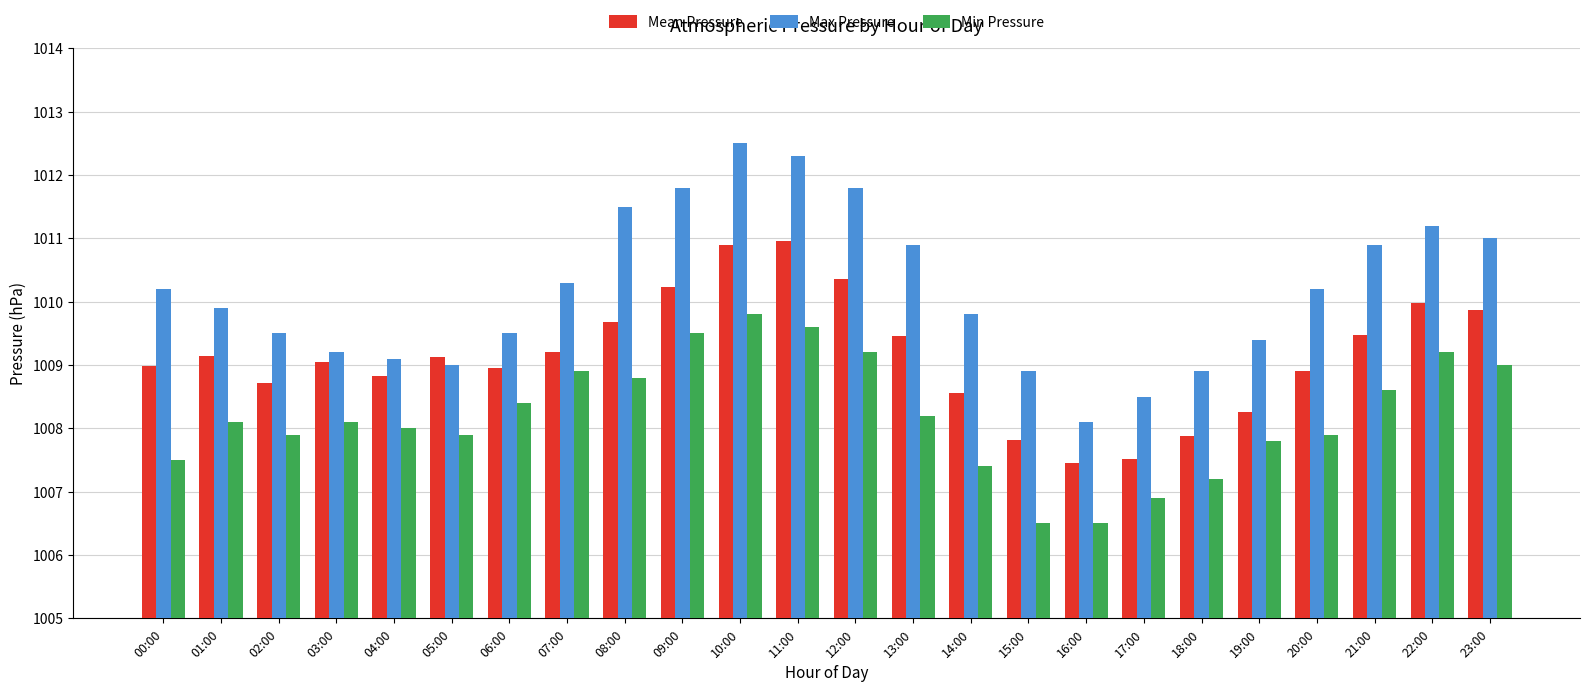

Rank the series by their maximum value, from highest to lowest.

Max Pressure, Mean Pressure, Min Pressure